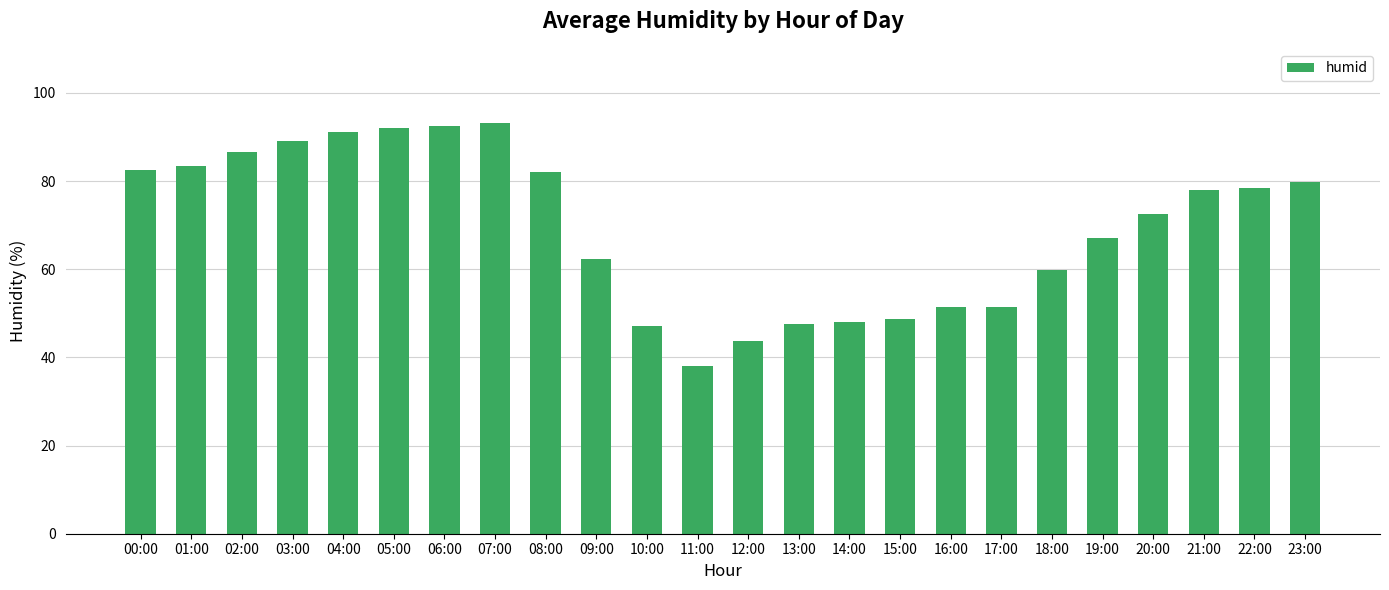

What position from the right is 13:00?

11